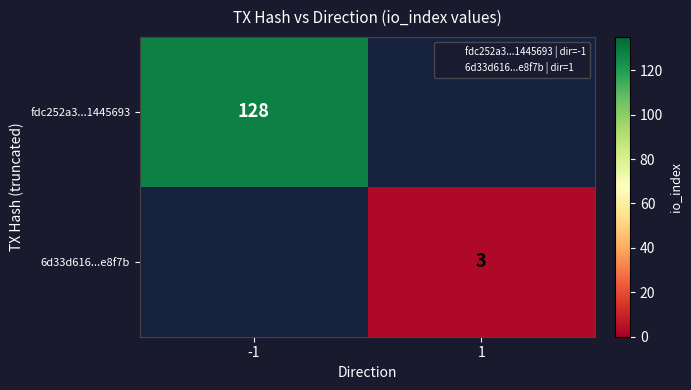

Which series has the widest spread of values?

fdc252a3...1445693